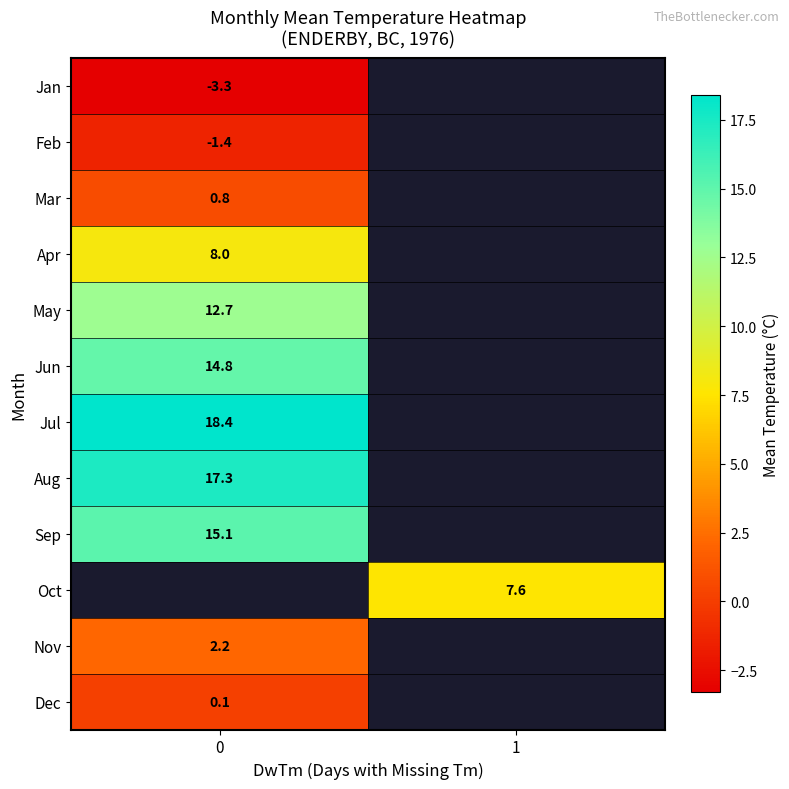

How many values in row_1 are below zero?

1